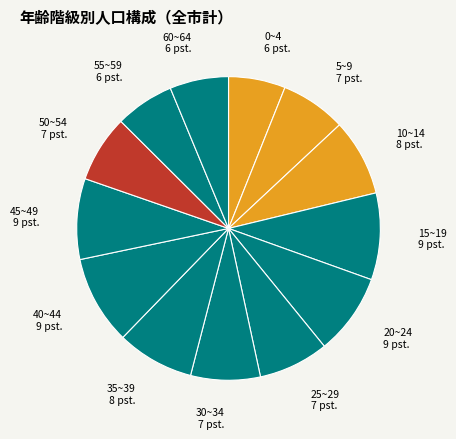

Rank the categories by value from lowest to highest.

0~4, 60~64, 55~59, 5~9, 50~54, 30~34, 25~29, 10~14, 35~39, 45~49, 20~24, 15~19, 40~44